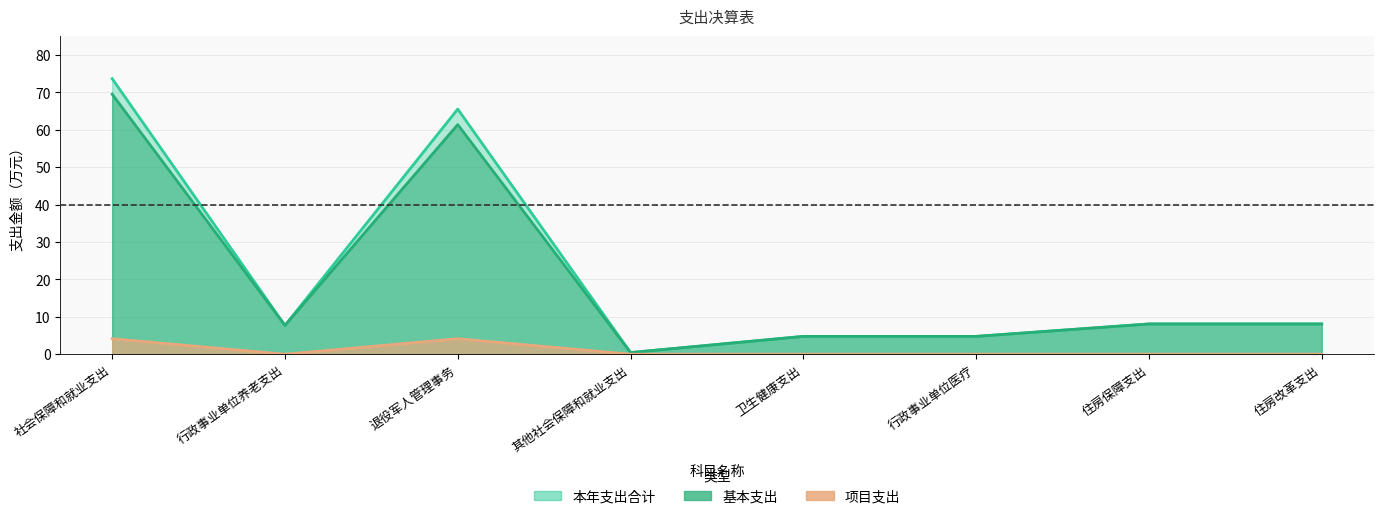

At which label is 基本支出 closest to 34?

住房保障支出